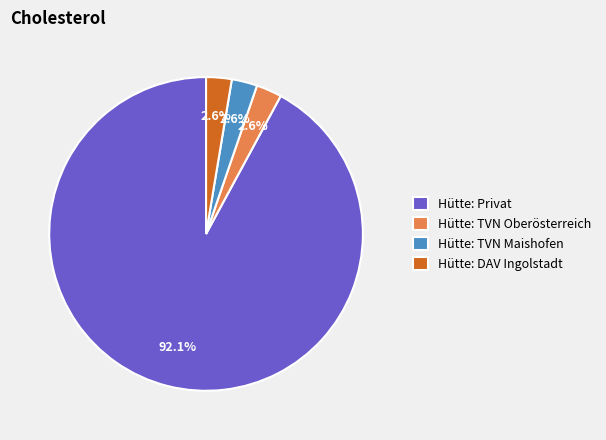

How many slices are in this pie chart?

4